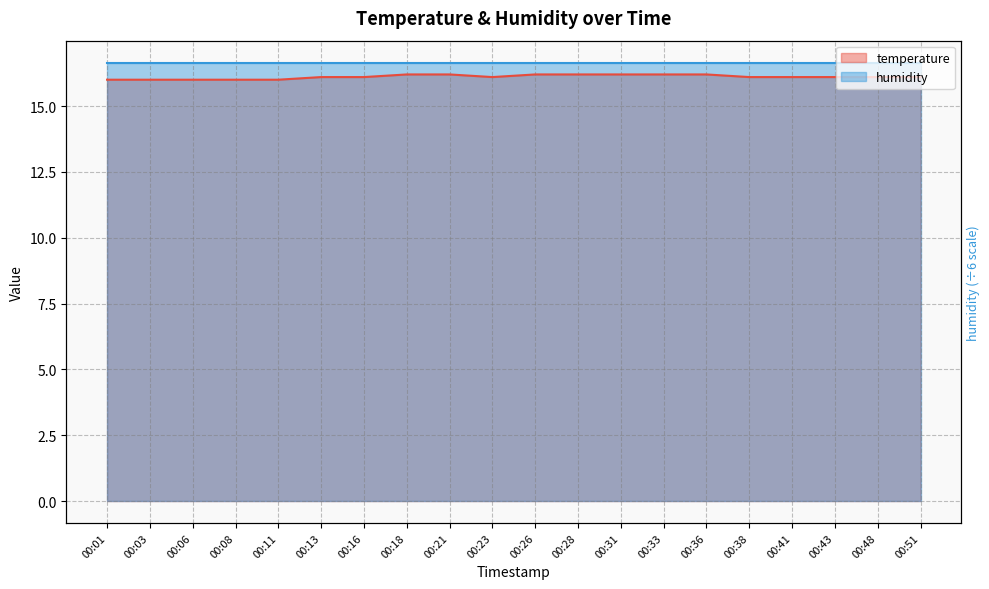

Reading right to left, list all the values displayed in this chart.

16.1	16.1	16.1	16.1	16.1	16.2	16.2	16.2	16.2	16.2	16.1	16.2	16.2	16.1	16.1	16.0	16.0	16.0	16.0	16.0